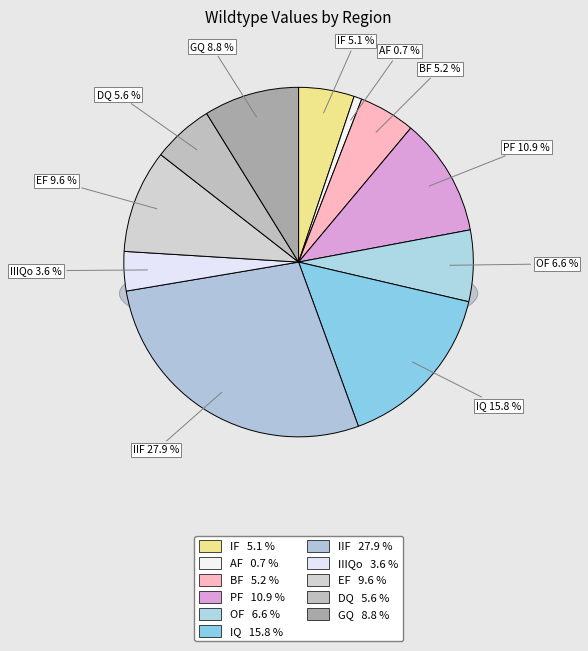

What percentage is NOT represented by BF?

94.8%